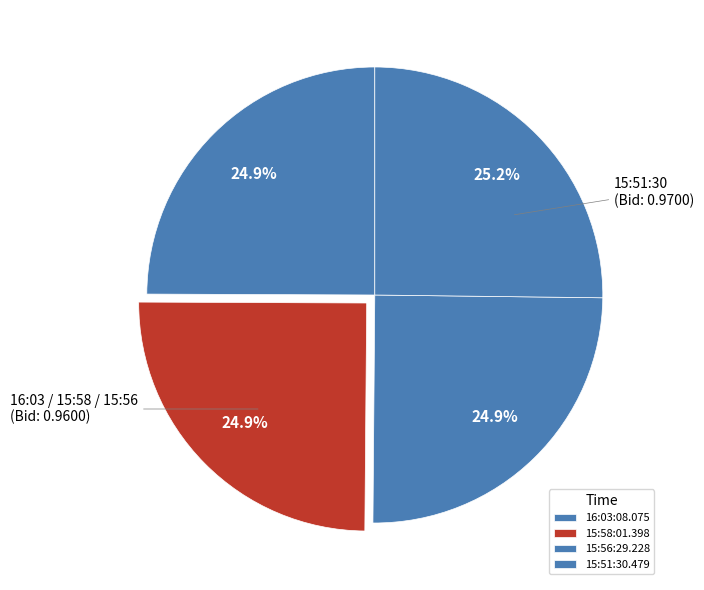

True or false: 15:58:01.398 accounts for 14% of the total.

False